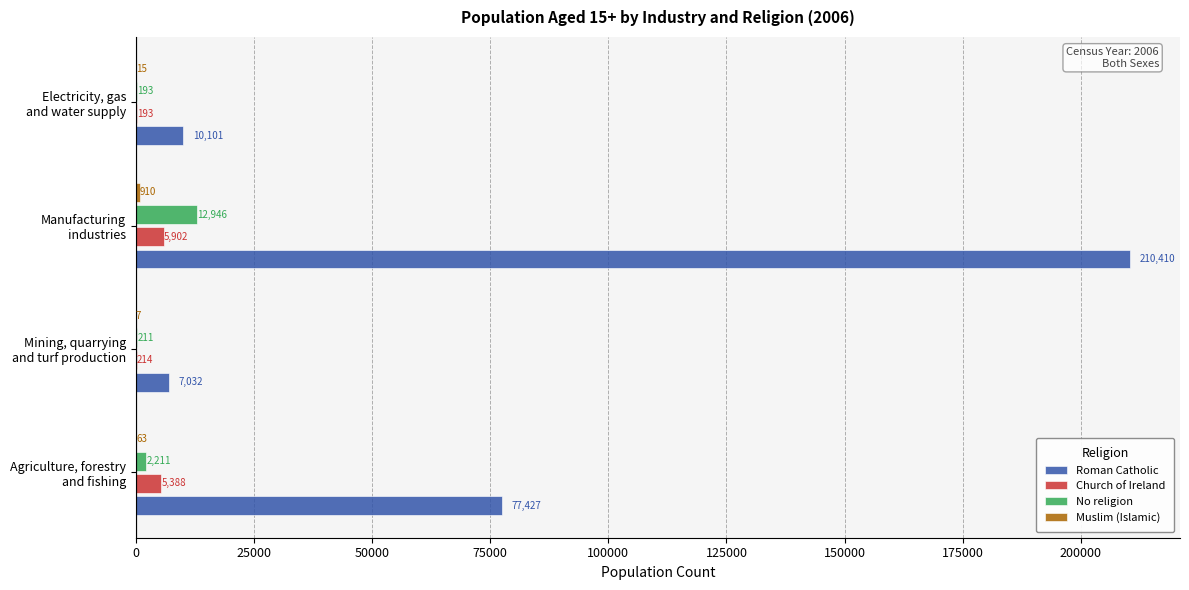

How many categories are shown in the chart?

4